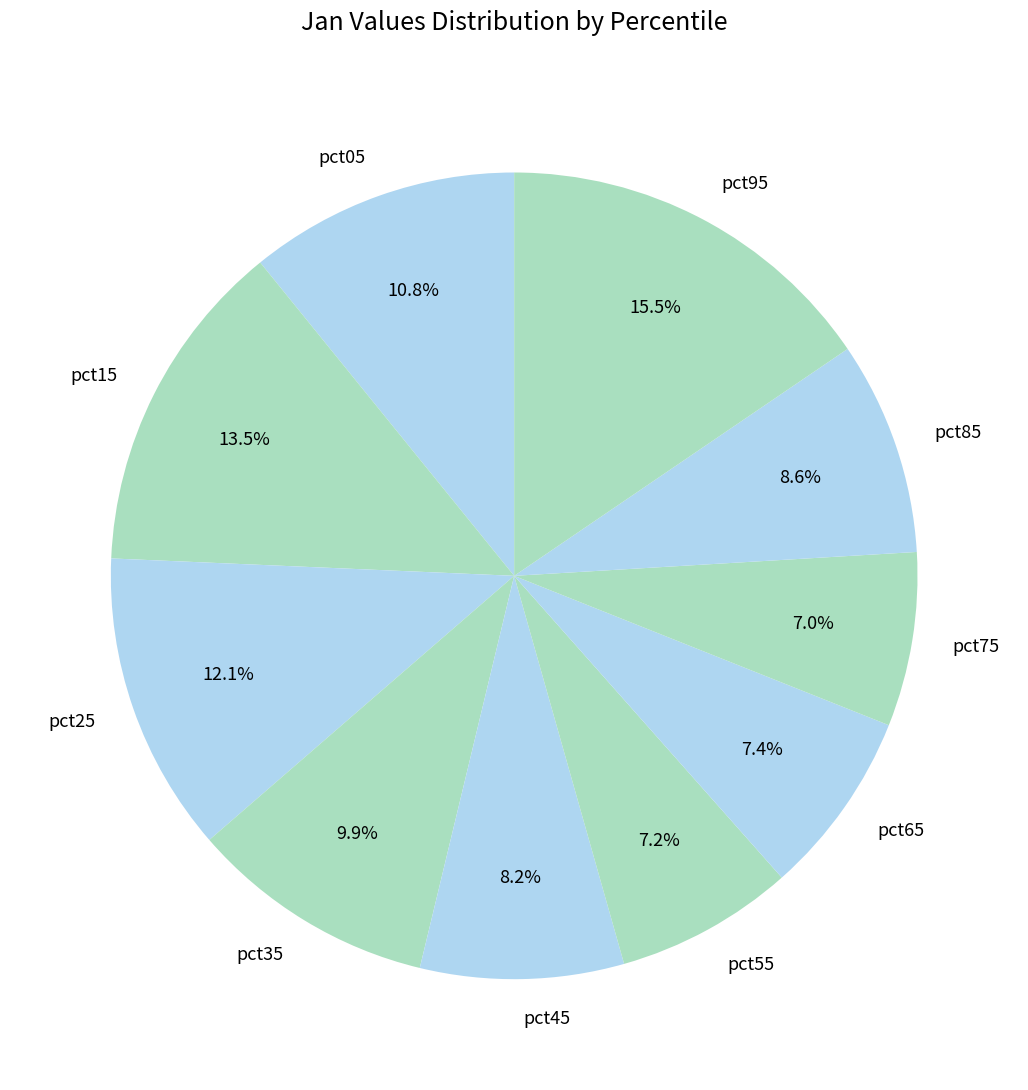

Is it true that pct45 is 19% of the pie?

False